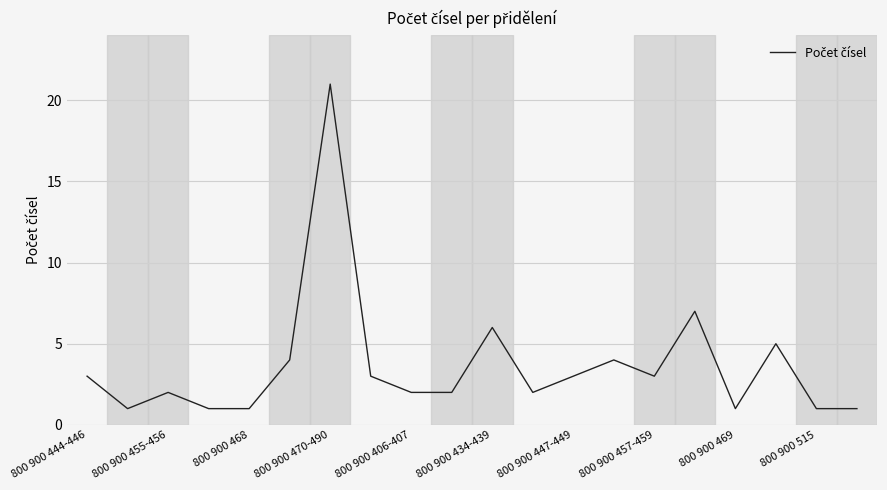

How many interior local peaks (higher than both neighbors) does the data have?

6